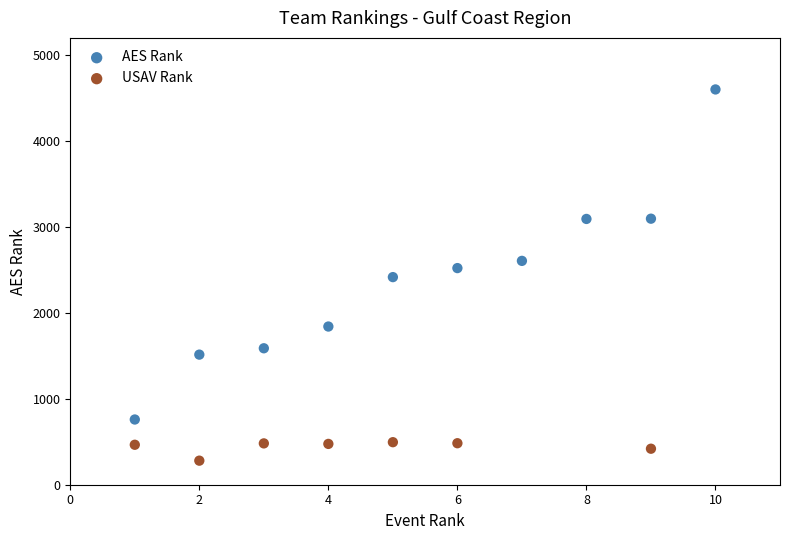

Which series has the widest spread of Y values?

AES Rank